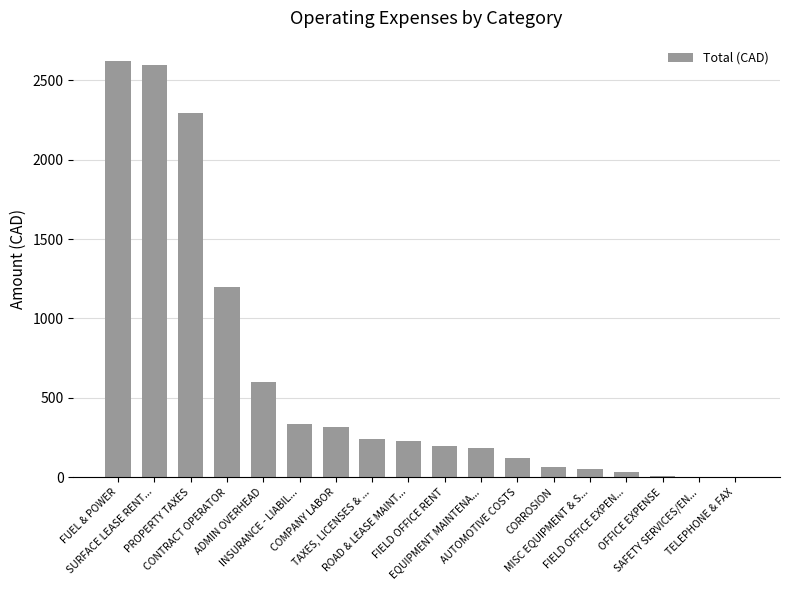

What is the maximum value shown in the chart?

2619.3